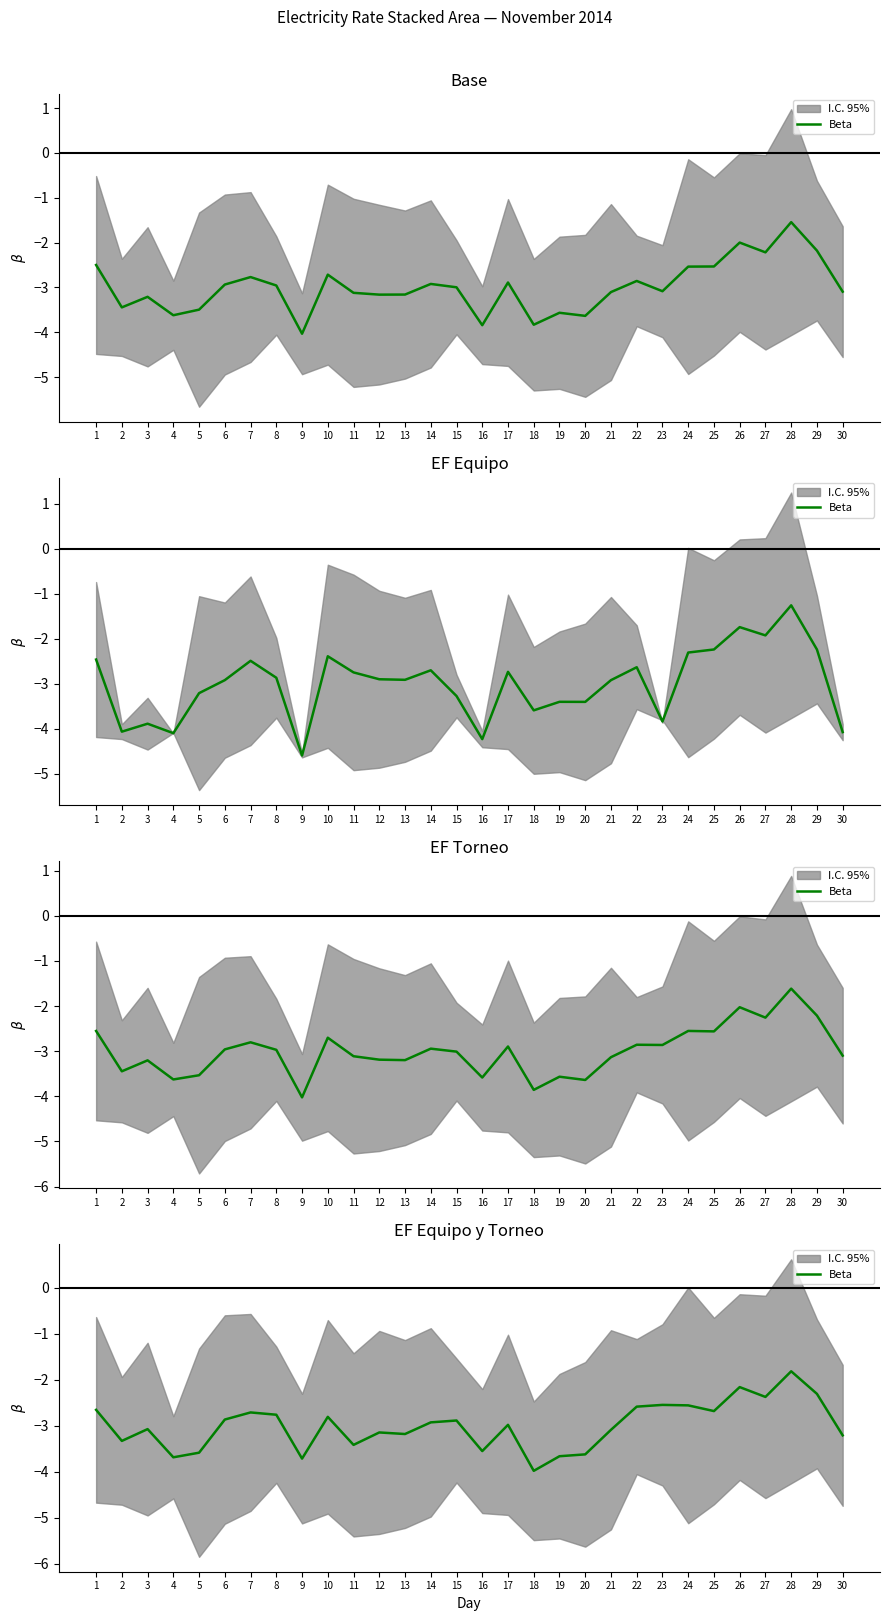

List the labels in order of value, smallest first.

18, 9, 4, 19, 20, 5, 16, 11, 2, 30, 13, 12, 21, 3, 17, 14, 15, 6, 10, 8, 7, 25, 1, 22, 24, 23, 27, 29, 26, 28